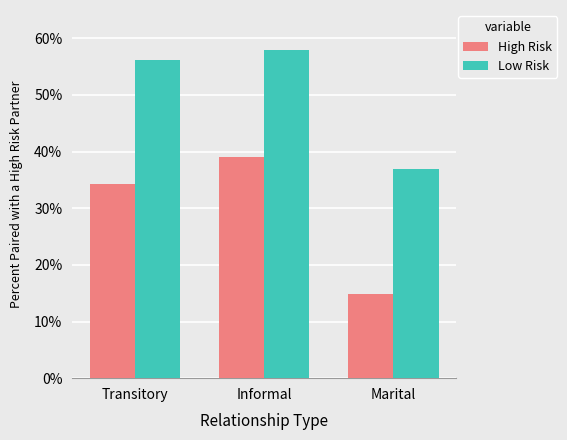

Which category has the highest value in the High Risk series?

Informal